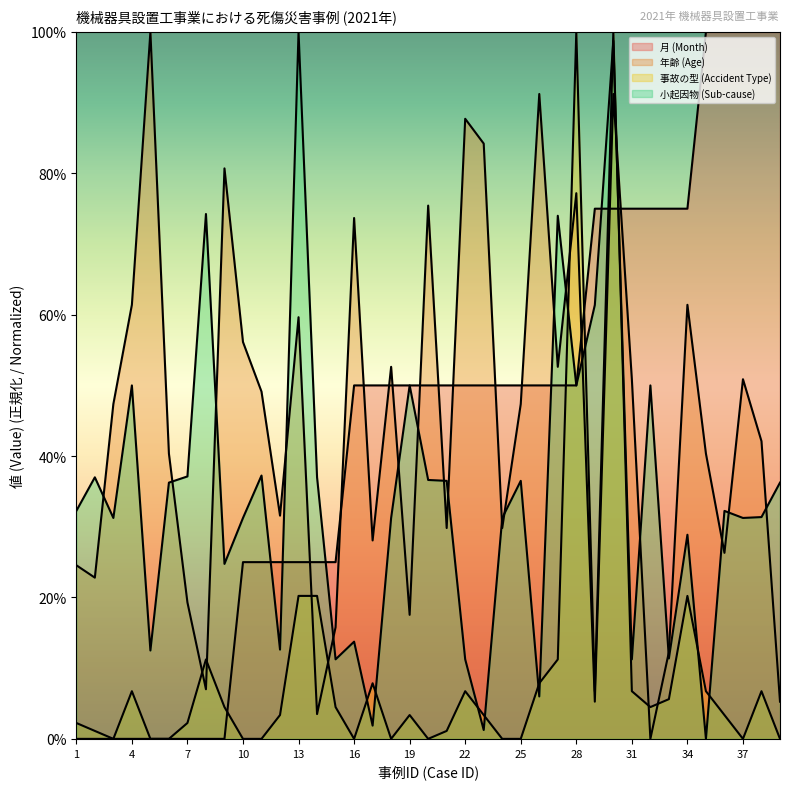

Between 4 and 34, which is larger?

34